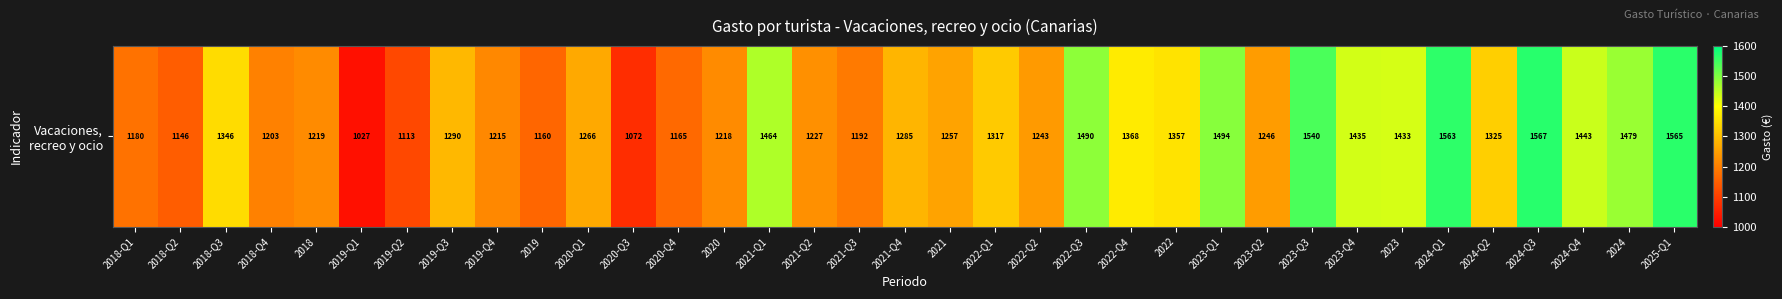

What is the difference between the values at 2020-Q3 and 2019?

87.2